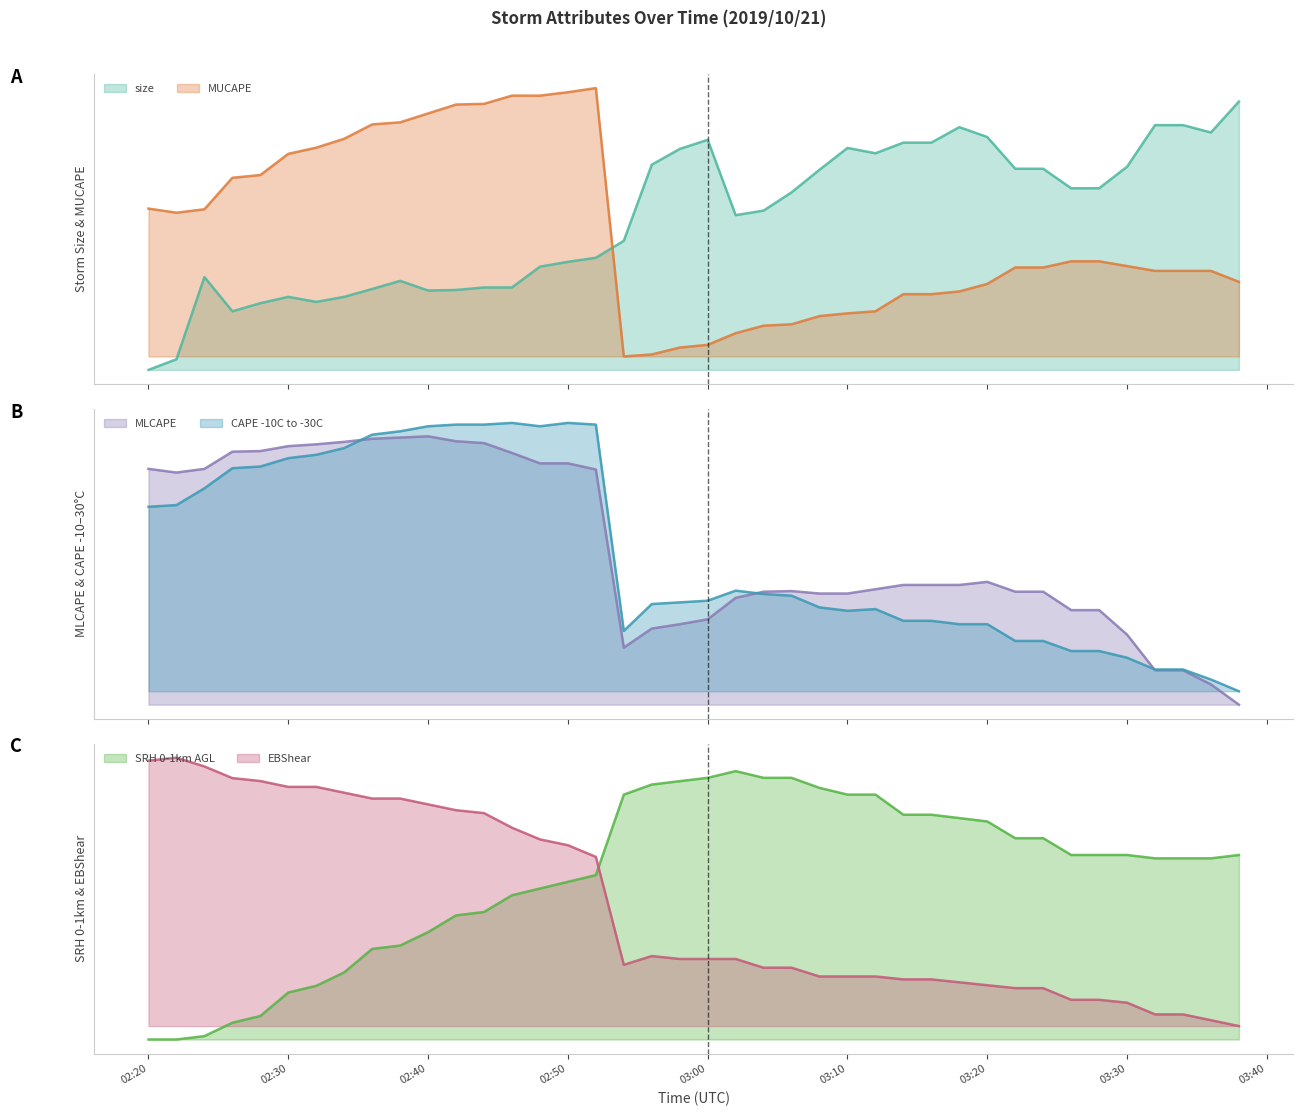

True or false: MLCAPE and CAPE -10C to -30C cross at least once.

True